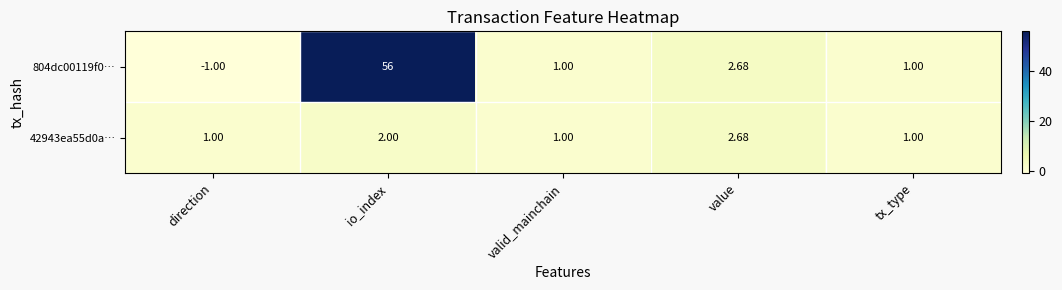

At which label does 804dc00119f0… first exceed 1?

io_index